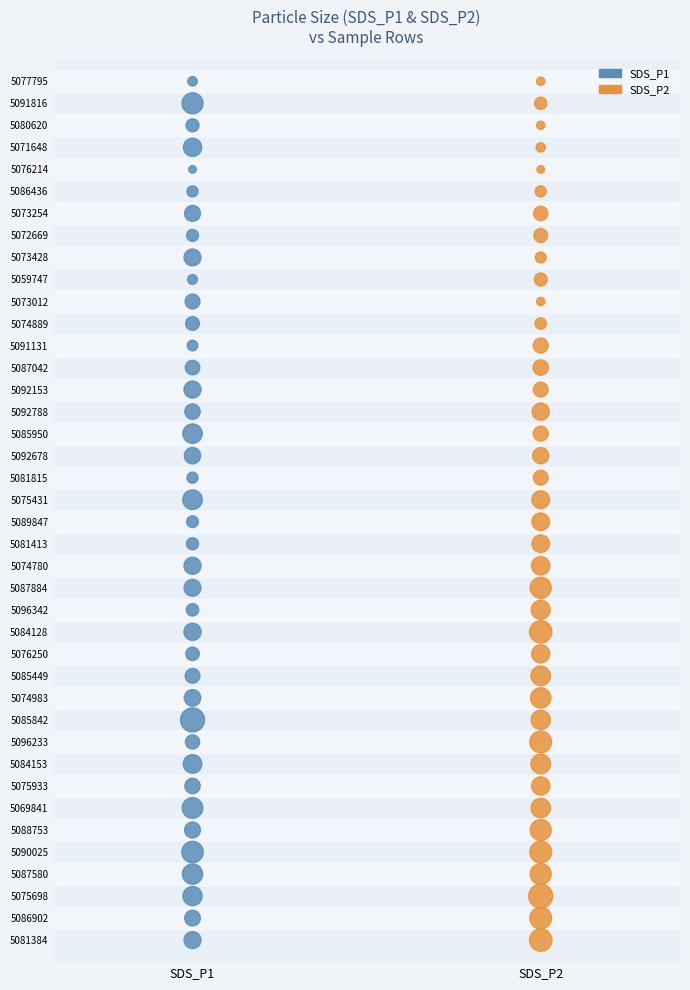

What are all the series names shown in the legend?

SDS_P1, SDS_P2